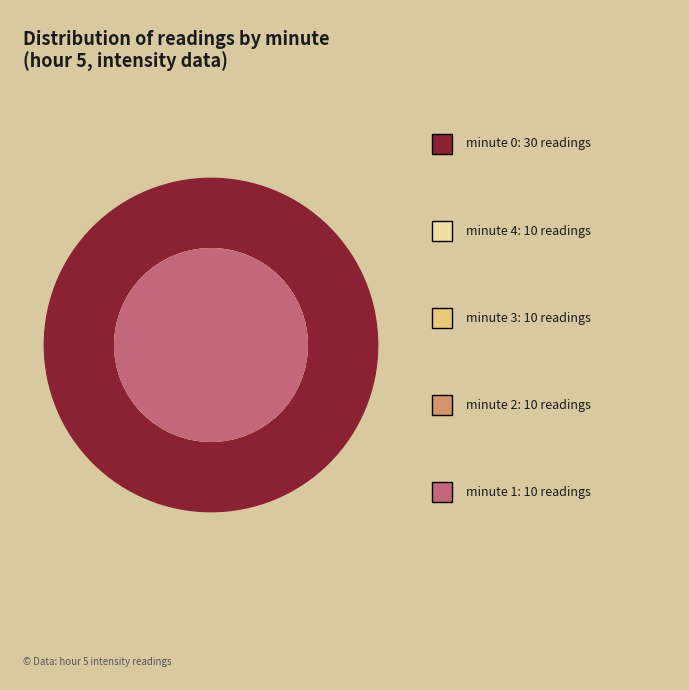

Is minute 0 the majority of the pie?

No